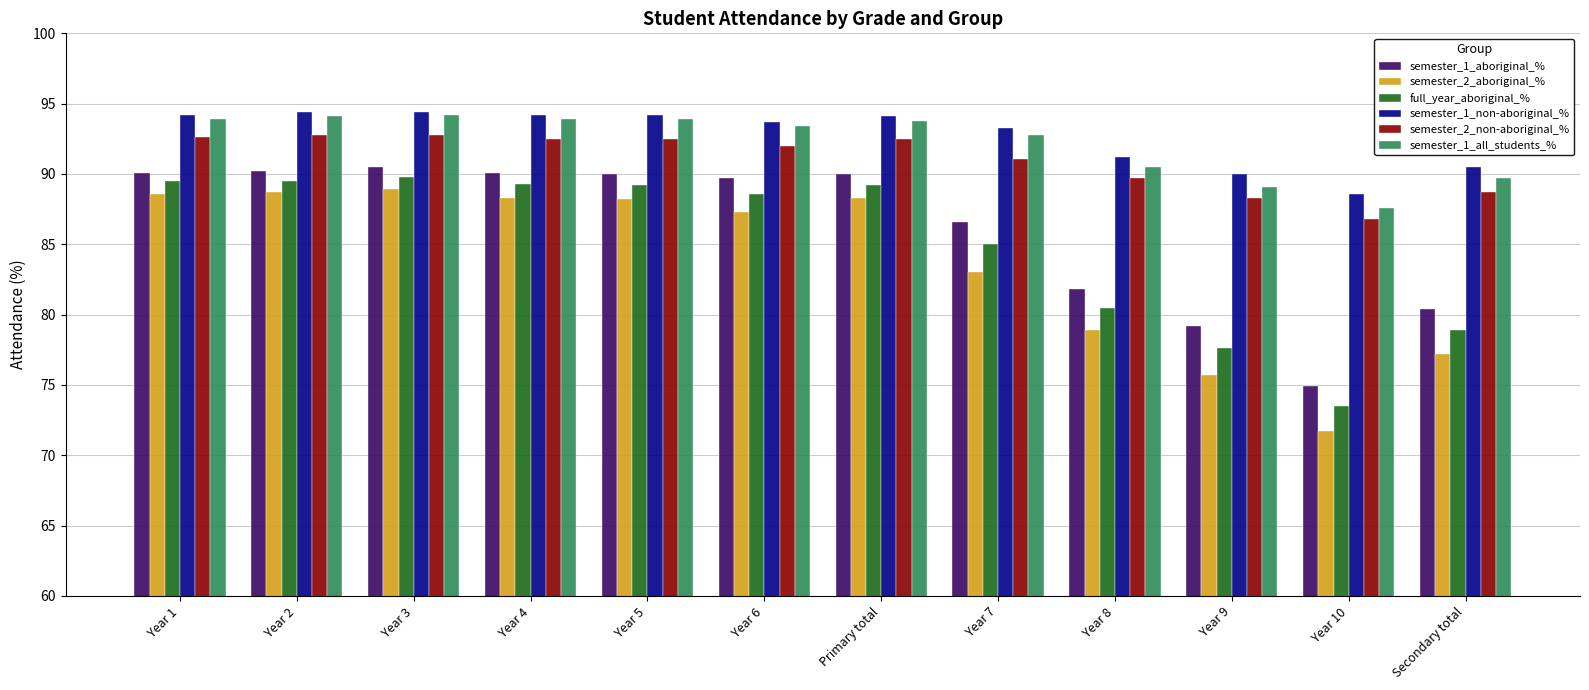

Which series changed the most between Year 1 and Secondary total?

semester_2_aboriginal_%